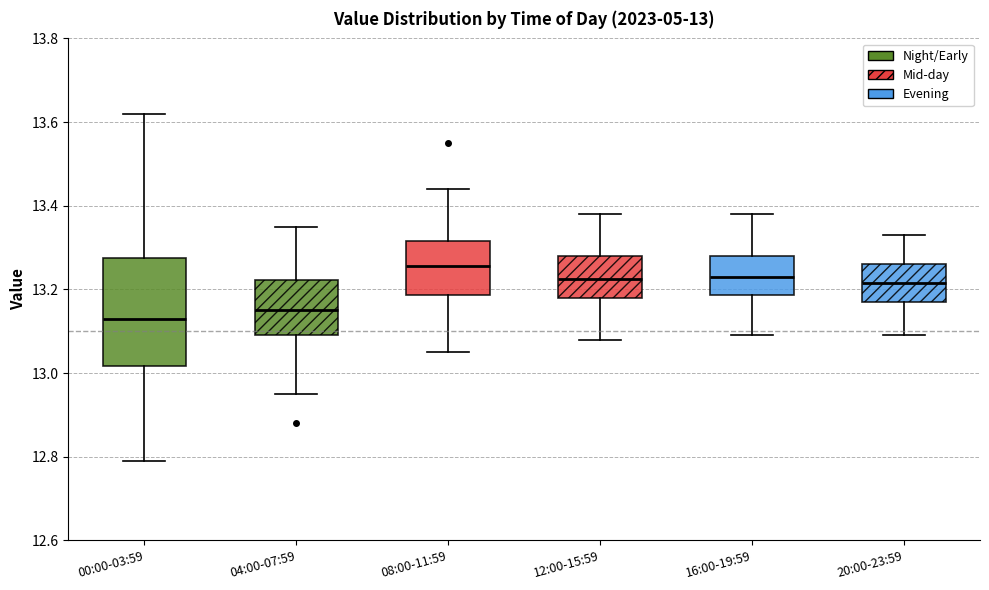

Comparing the boxes themselves (not the whiskers), which one is the tallest?

00:00-03:59